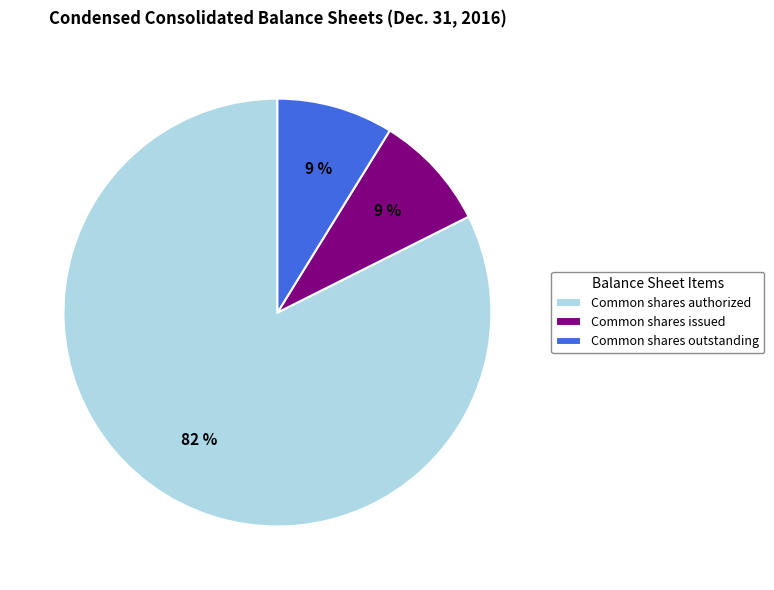

What is the majority slice?

Common shares authorized